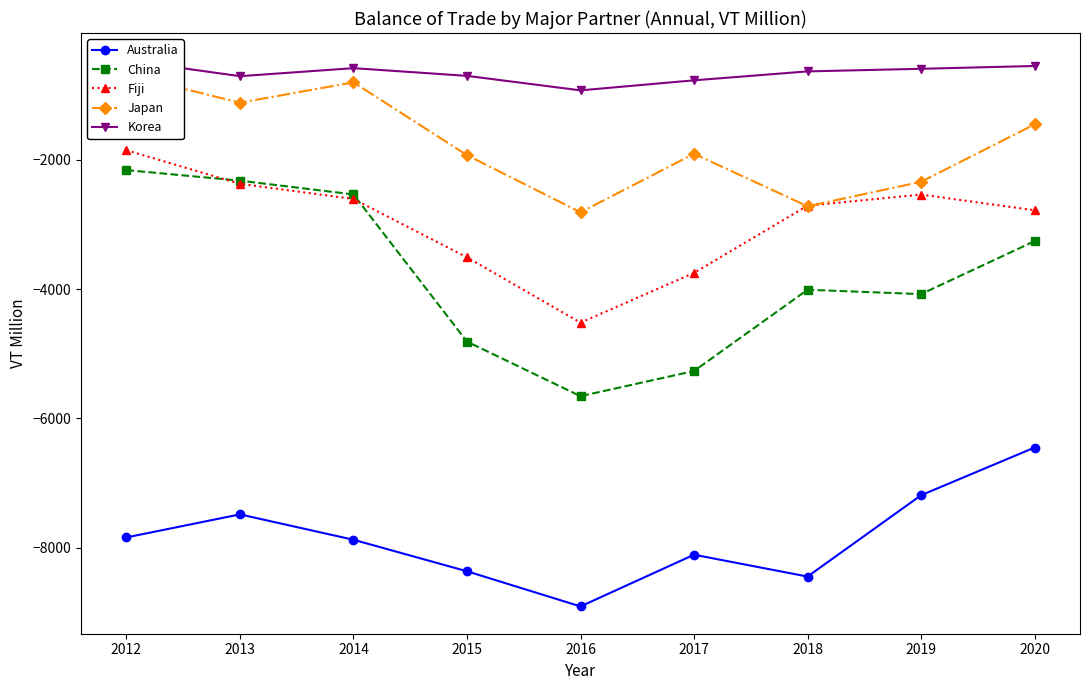

True or false: Australia and Japan cross at least once.

False